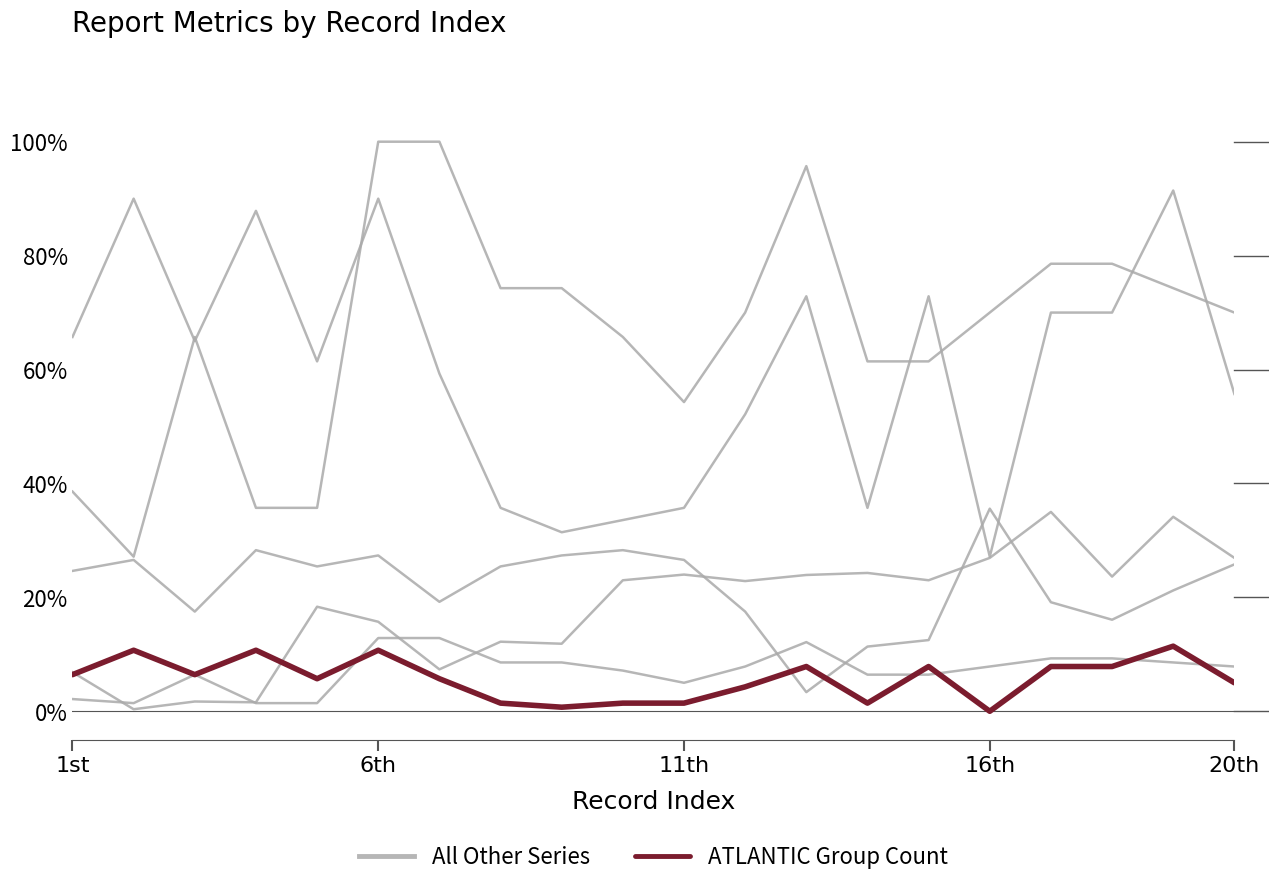

What is the highest value of the All Other Series series?

35.6